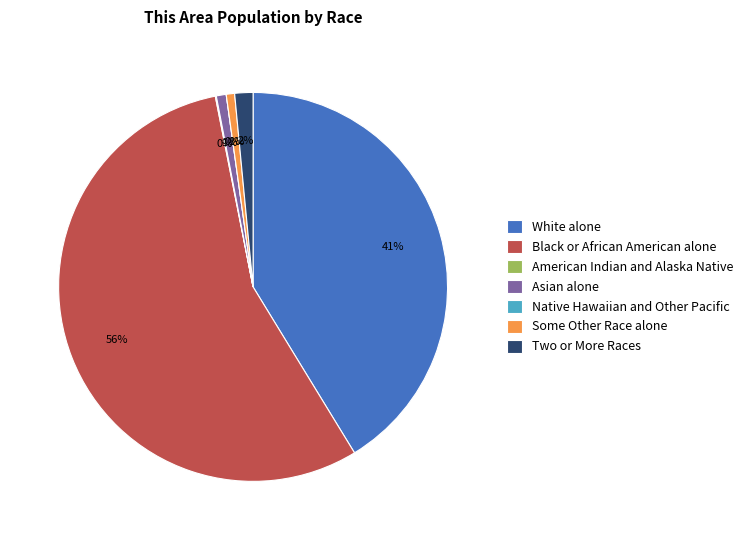

What portion of the pie excludes Native Hawaiian and Other Pacific?

100.0%